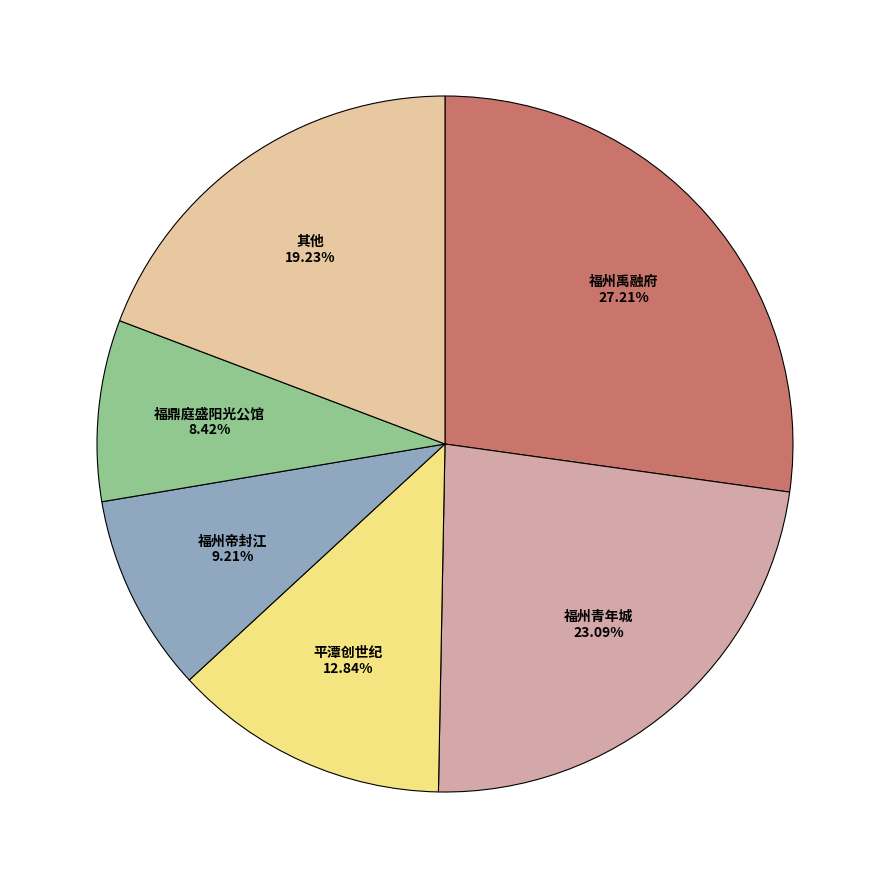

Is there a majority slice in this chart?

No